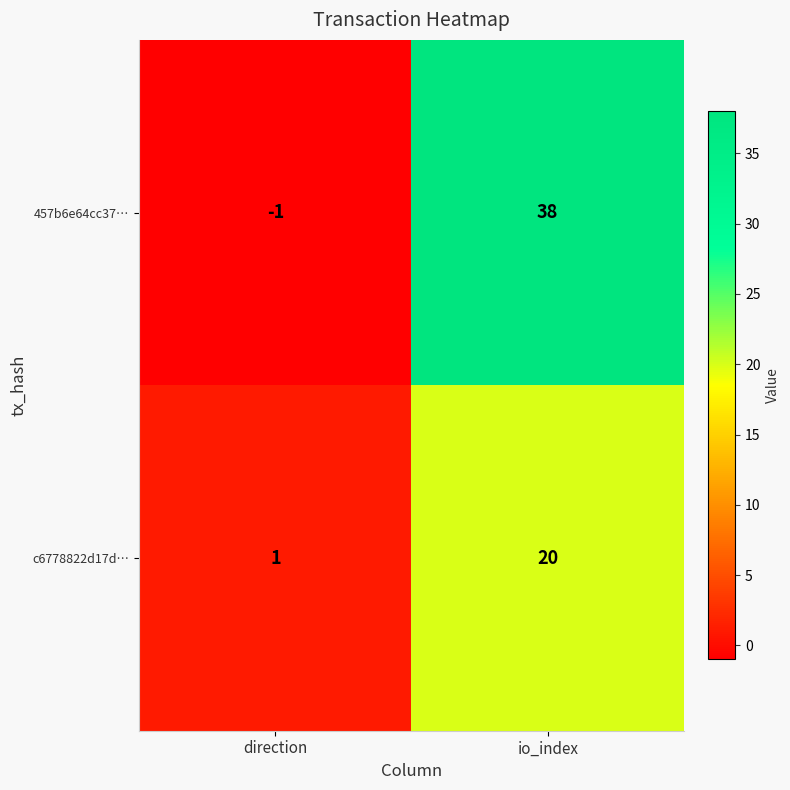

What is the difference between the 457b6e64cc37… values at direction and io_index?

39